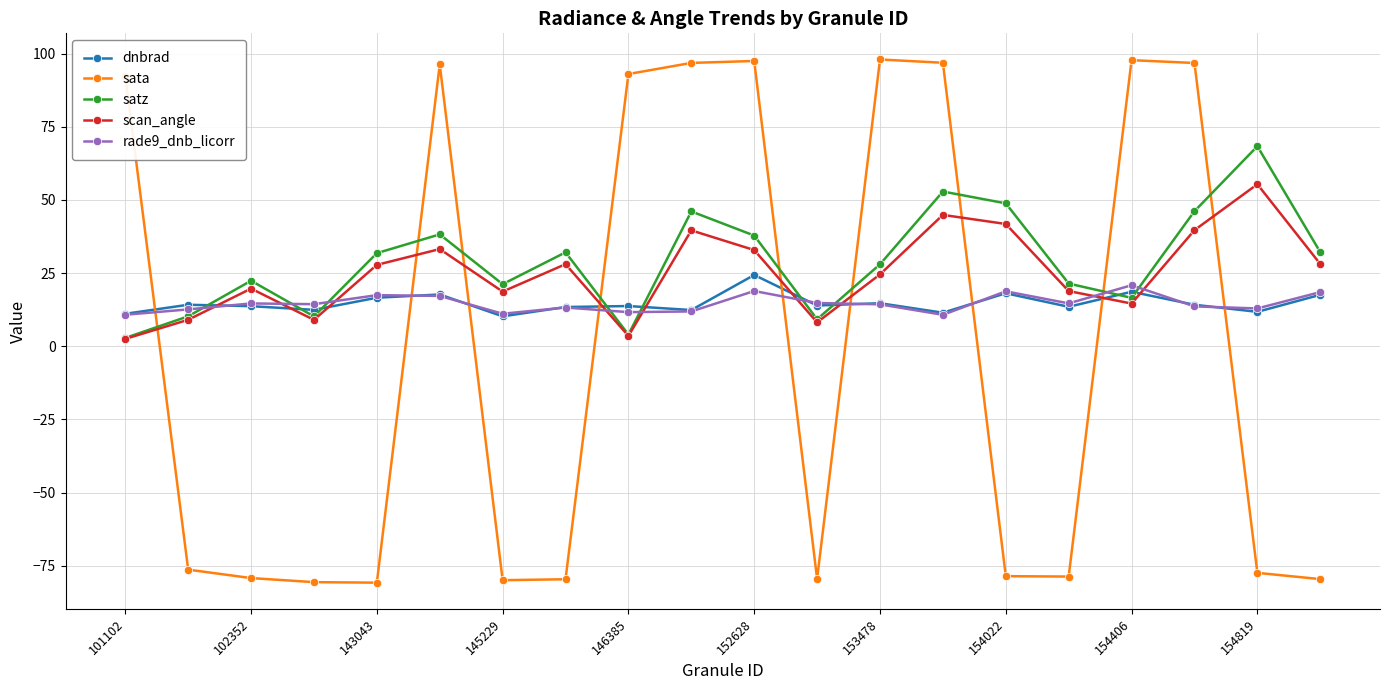

Which series has the largest range (max minus min)?

sata